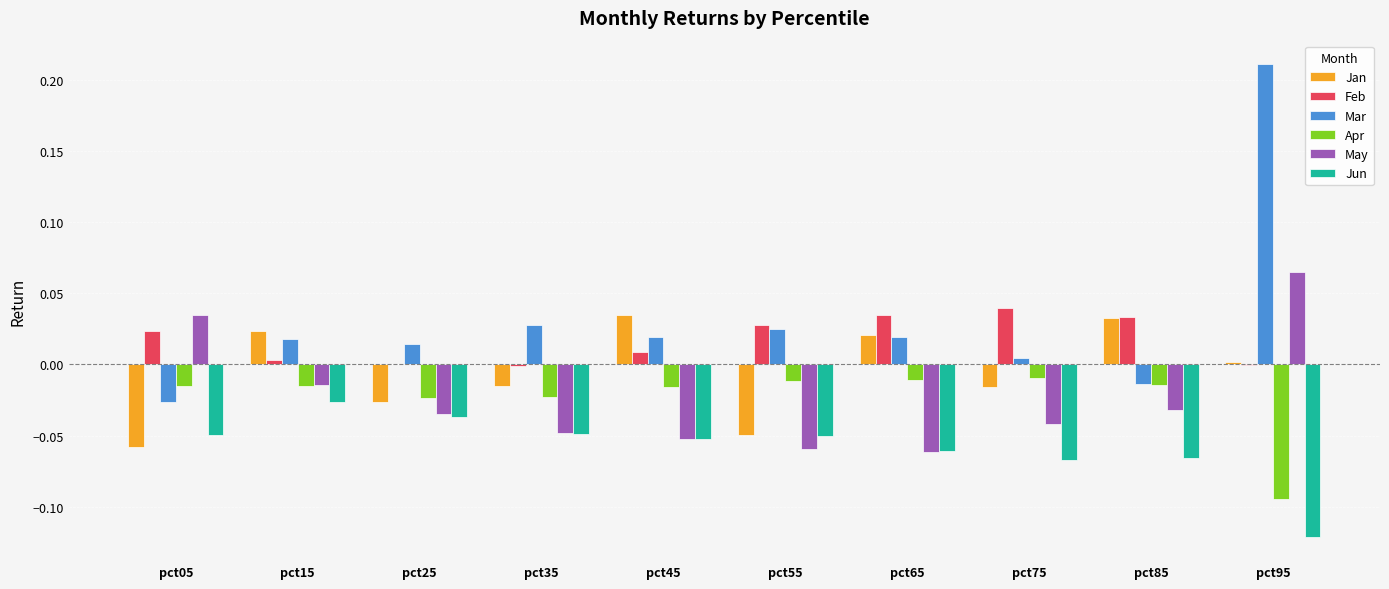

True or false: Jun has a value of -0.0 at pct75.

False